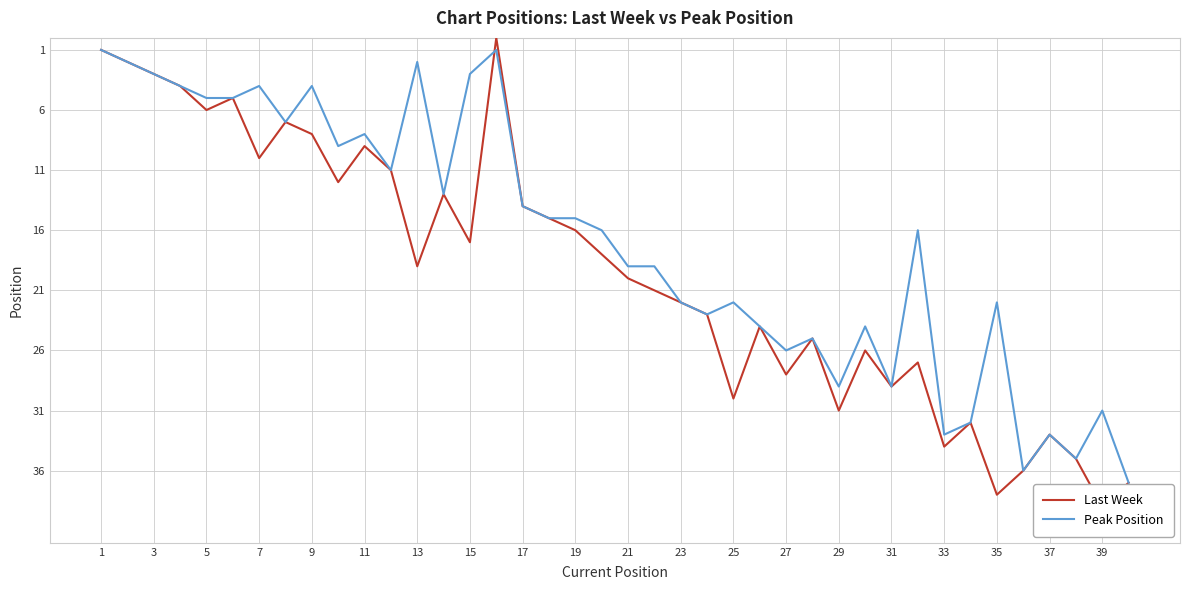

How many series are shown in this chart?

2